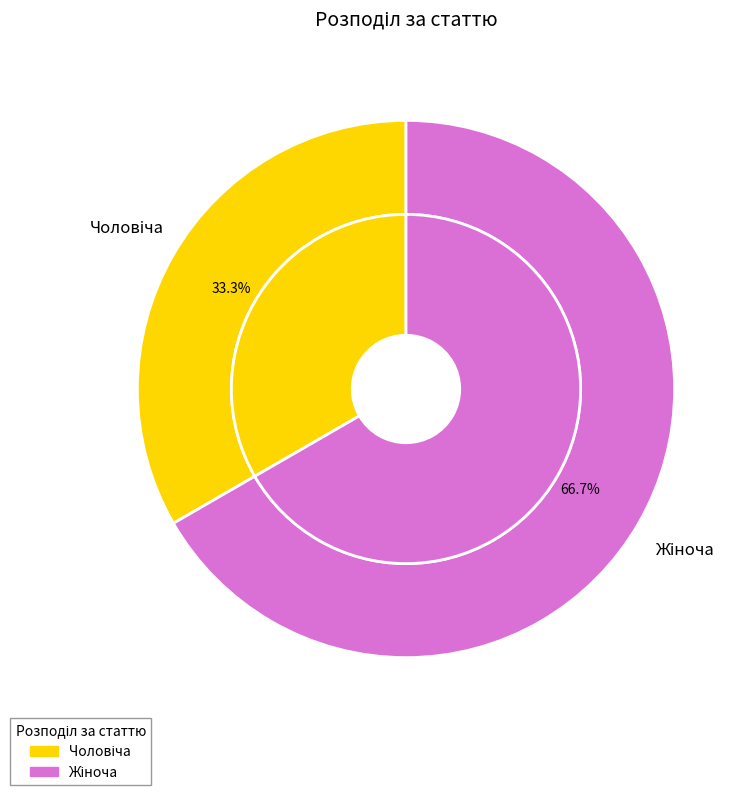

To the nearest percent, what is the difference between the Чоловіча and Жіноча slice percentages?

33%